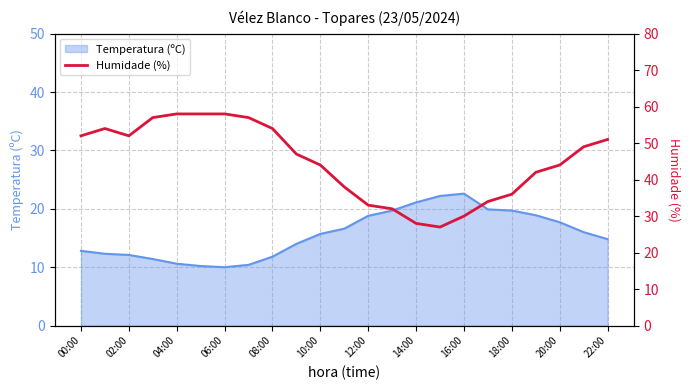

Is it true that Temperatura (ºC) equals 22.6 at 16:00?

True